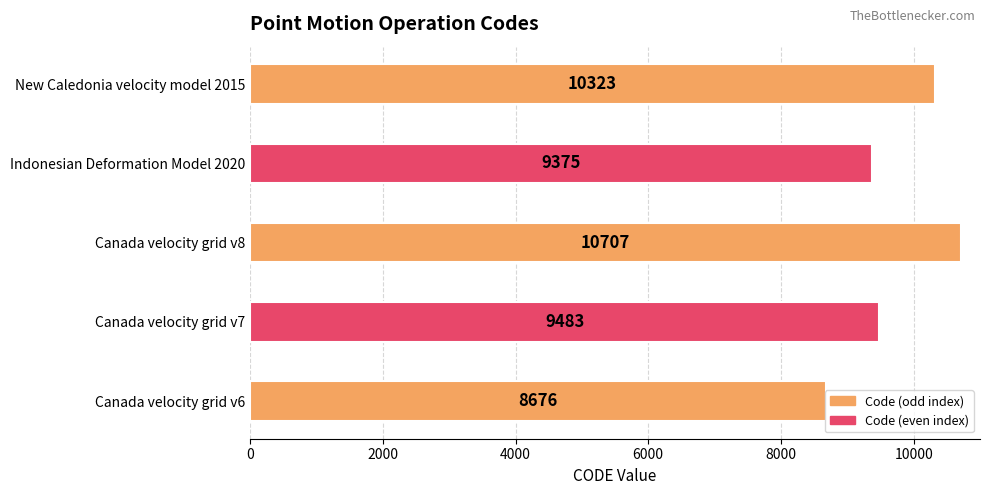

Is it true that the value at Canada velocity grid v8 is 18655?

False